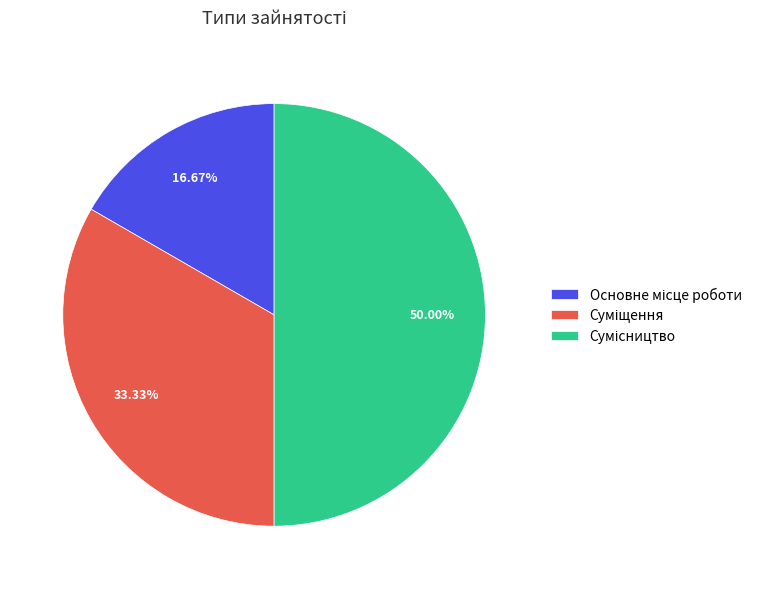

Rank the categories by value from lowest to highest.

Основне місце роботи, Суміщення, Сумісництво